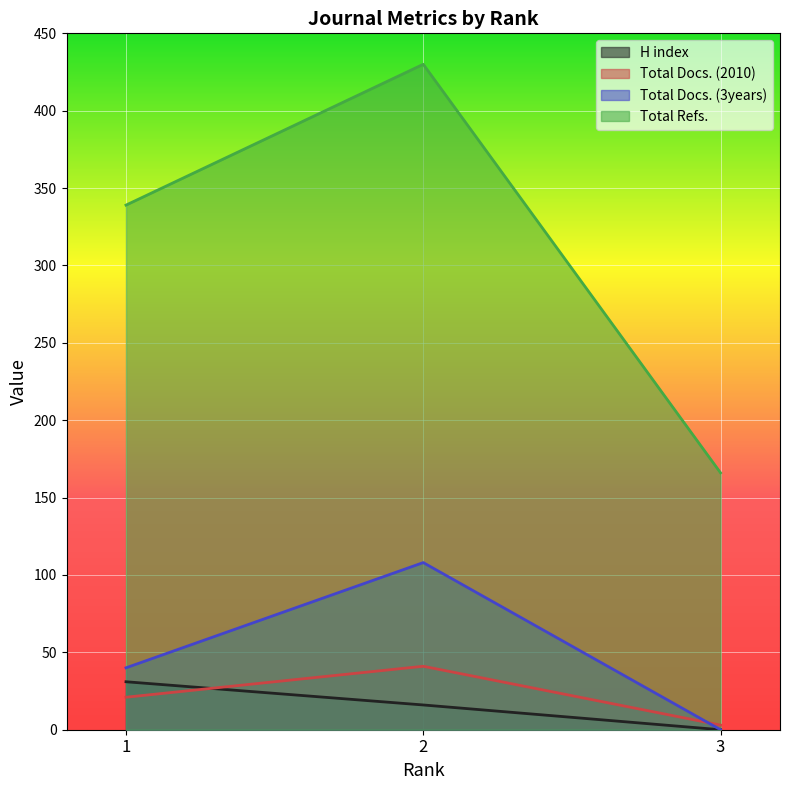

Does the chart display data point markers on the line(s)?

No